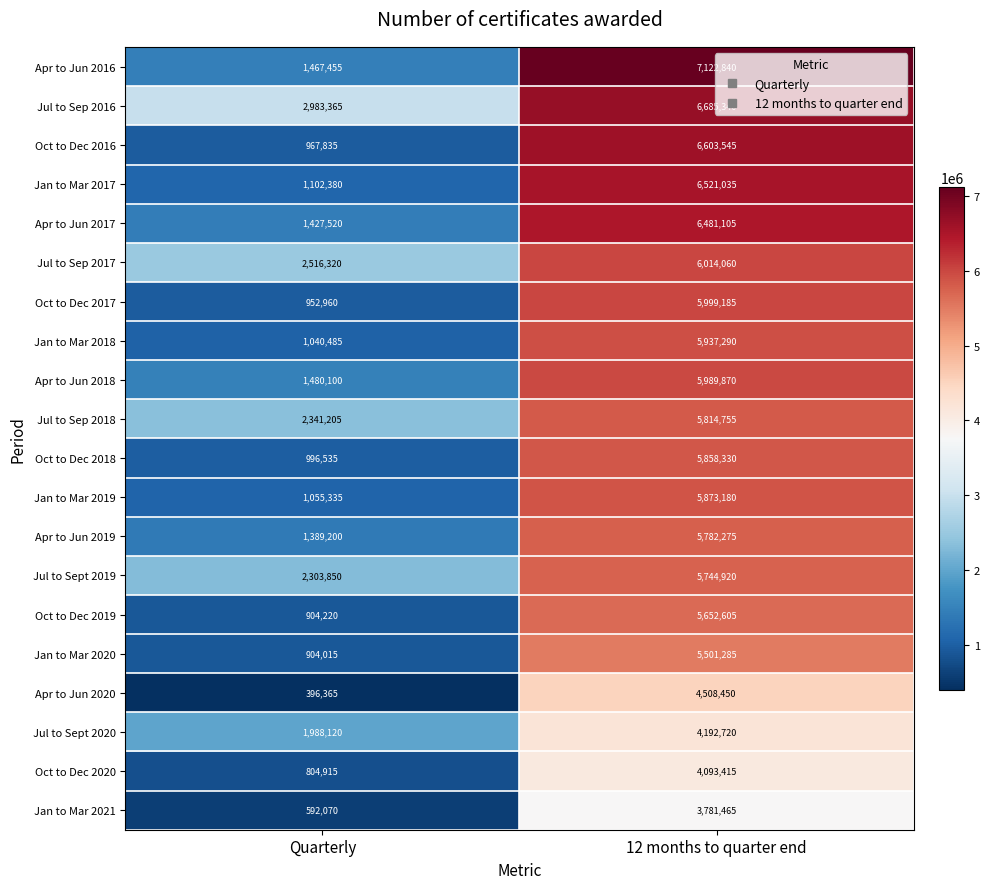

What is the greatest value displayed?

7122840